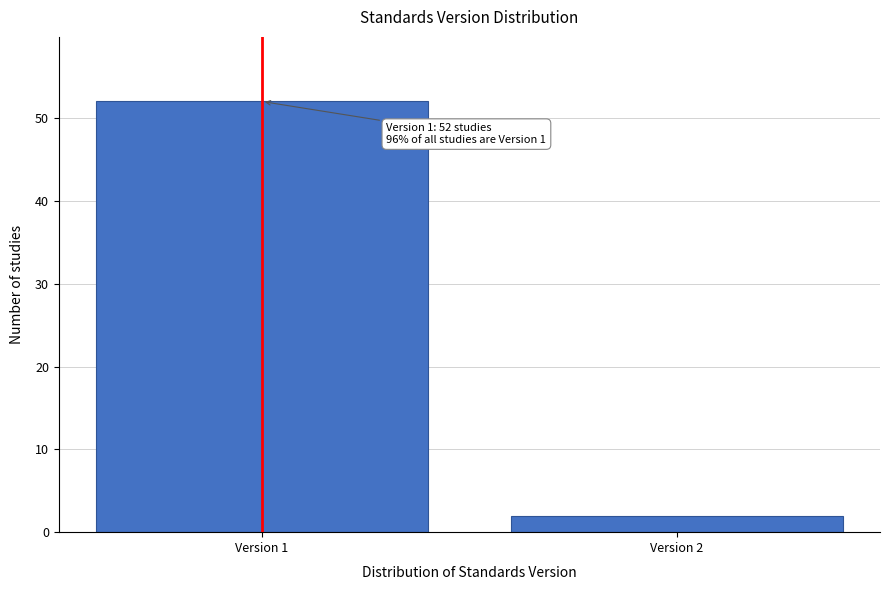

Reading left to right, extract all data points from this chart.

Version 1=52	Version 2=2